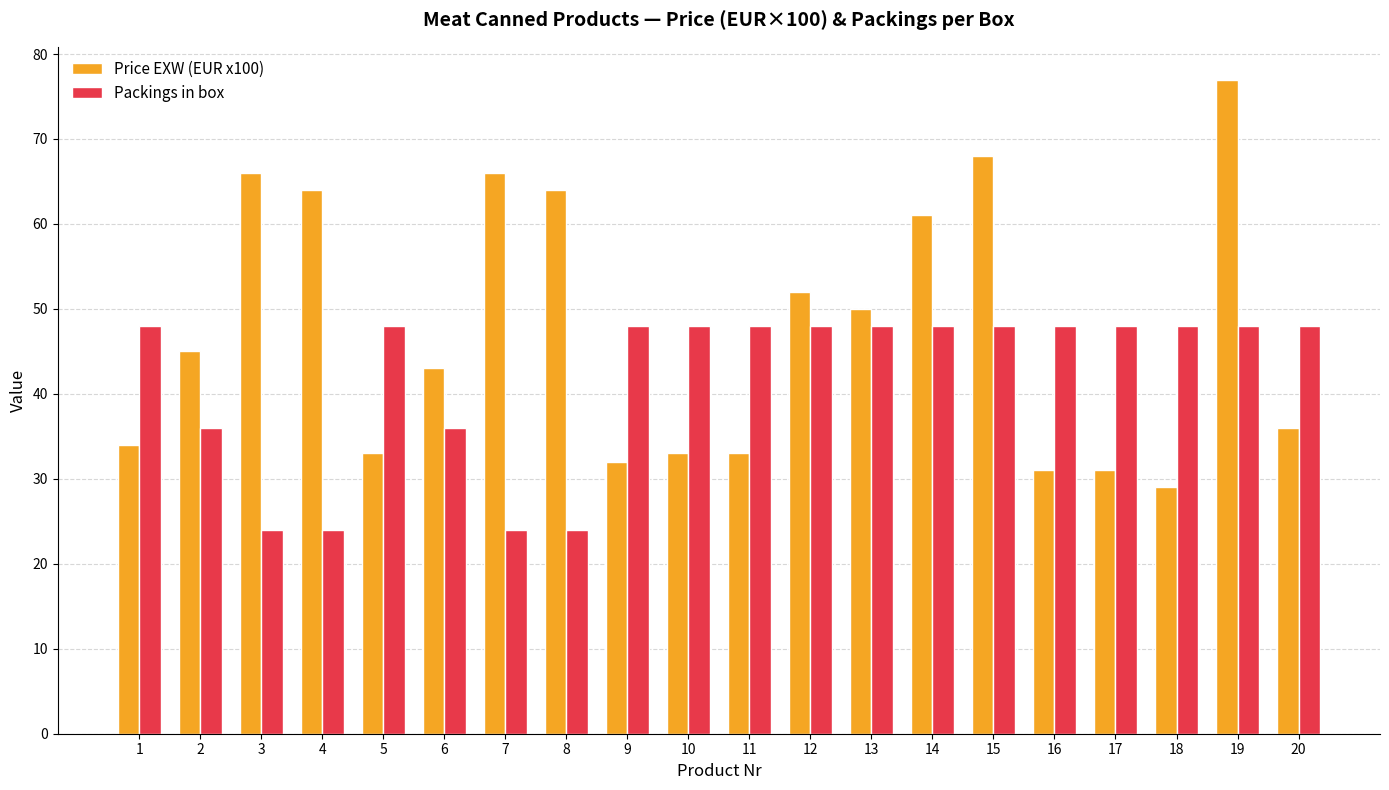

Rank the series at 1 from lowest to highest value.

Price EXW (EUR x100), Packings in box